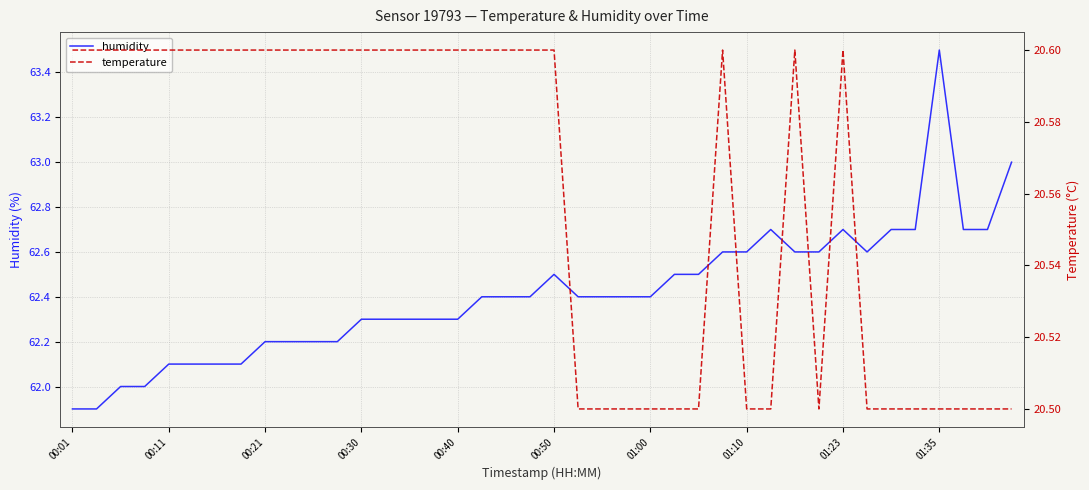

Rank the series by their maximum value, from highest to lowest.

humidity, temperature